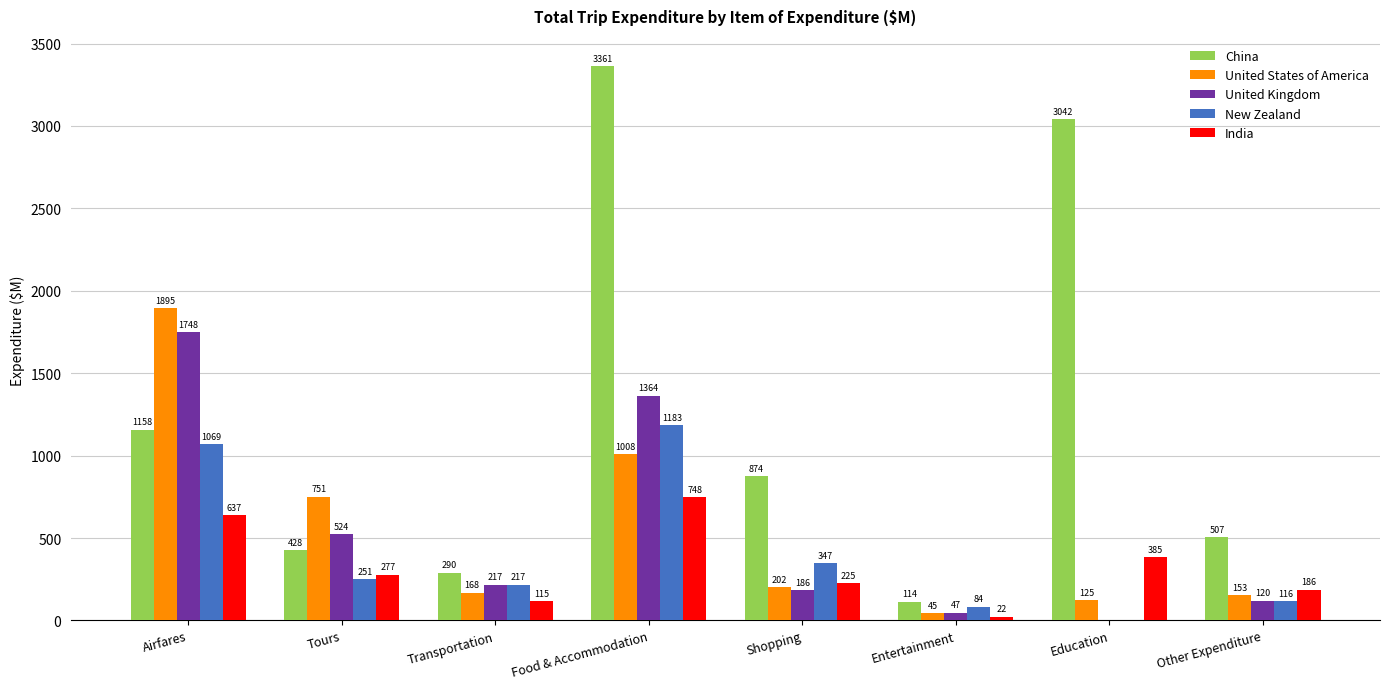

At which label is United States of America closest to 970?

Food & Accommodation